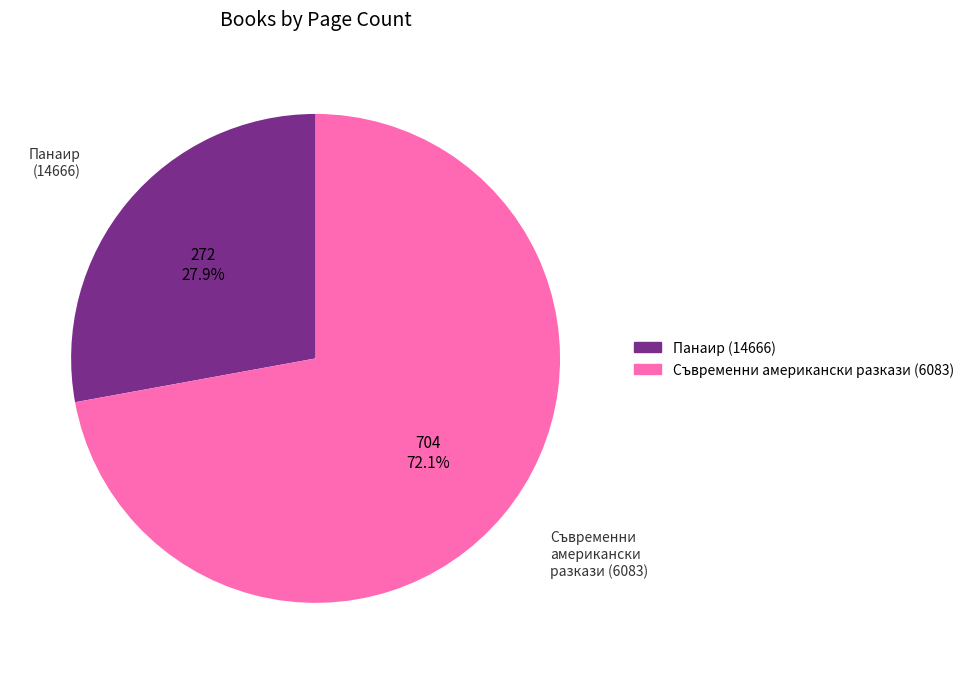

Do Панаир (14666) and Съвременни американски разкази (6083) together represent more than half of the pie?

Yes